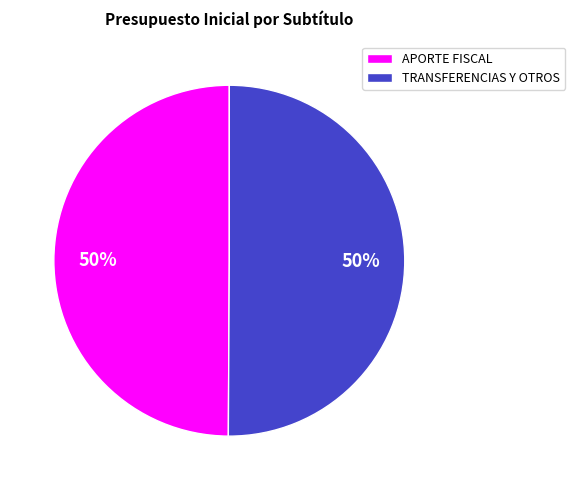

To the nearest percent, what is the combined percentage of TRANSFERENCIAS Y OTROS and APORTE FISCAL?

100%